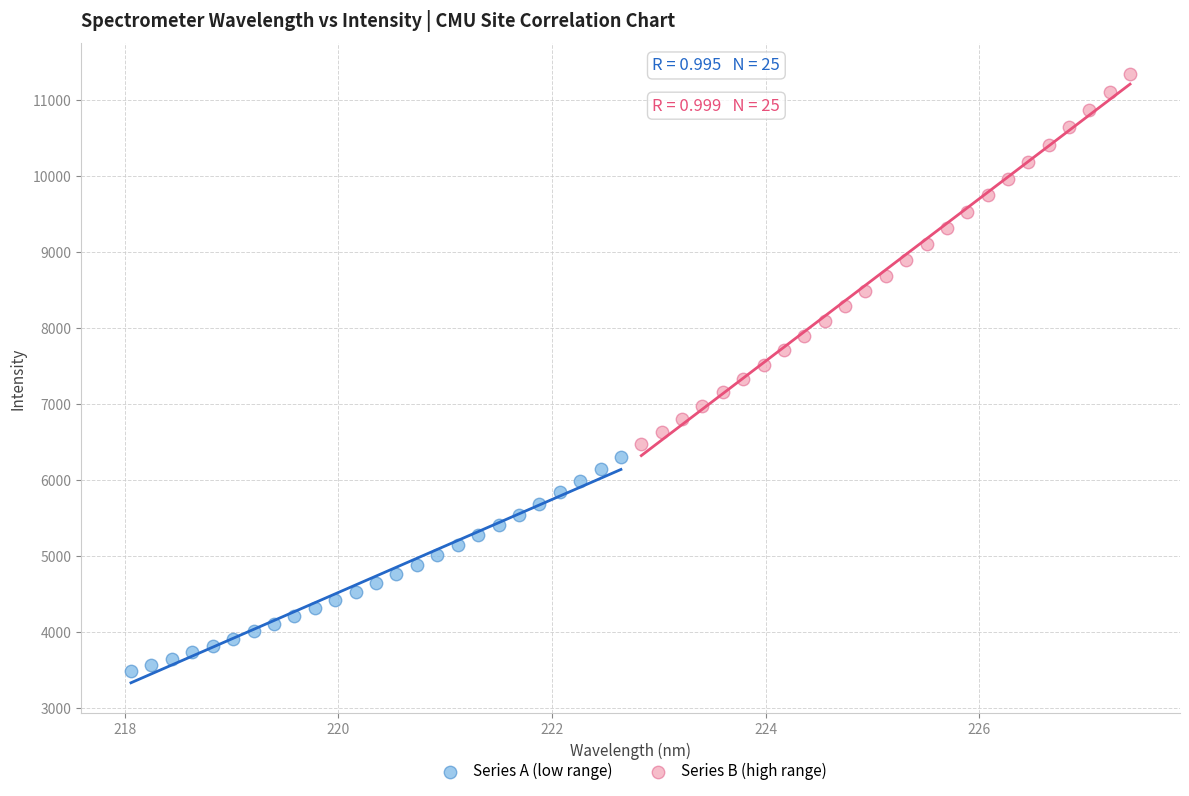

Which series has the largest Y range (max minus min)?

Series B (high range)